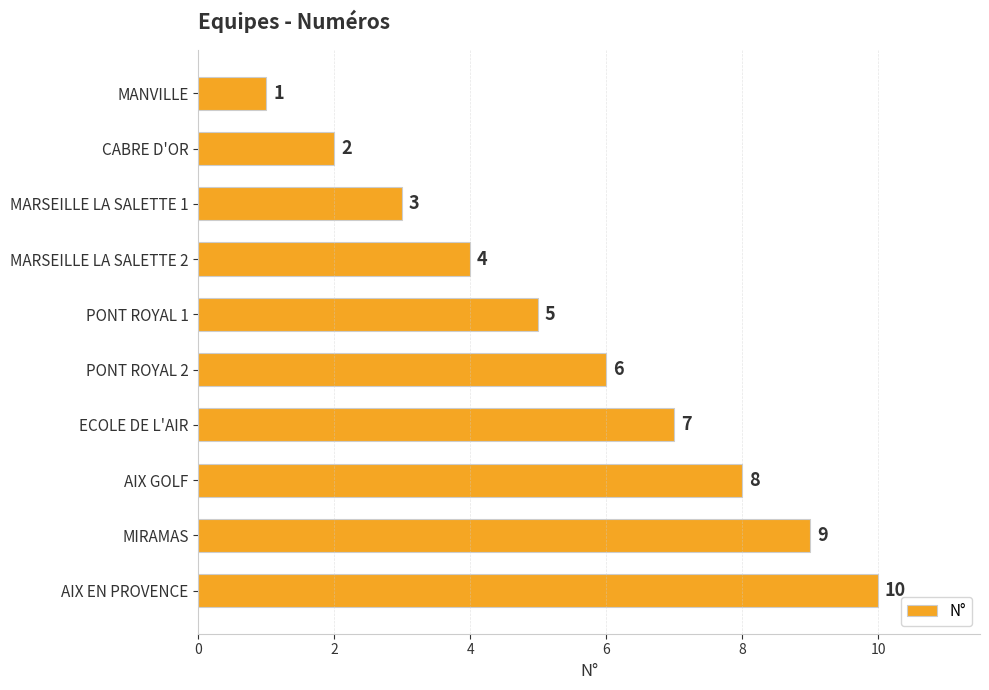

Rank the categories by value from highest to lowest.

AIX EN PROVENCE, MIRAMAS, AIX GOLF, ECOLE DE L'AIR, PONT ROYAL 2, PONT ROYAL 1, MARSEILLE LA SALETTE 2, MARSEILLE LA SALETTE 1, CABRE D'OR, MANVILLE